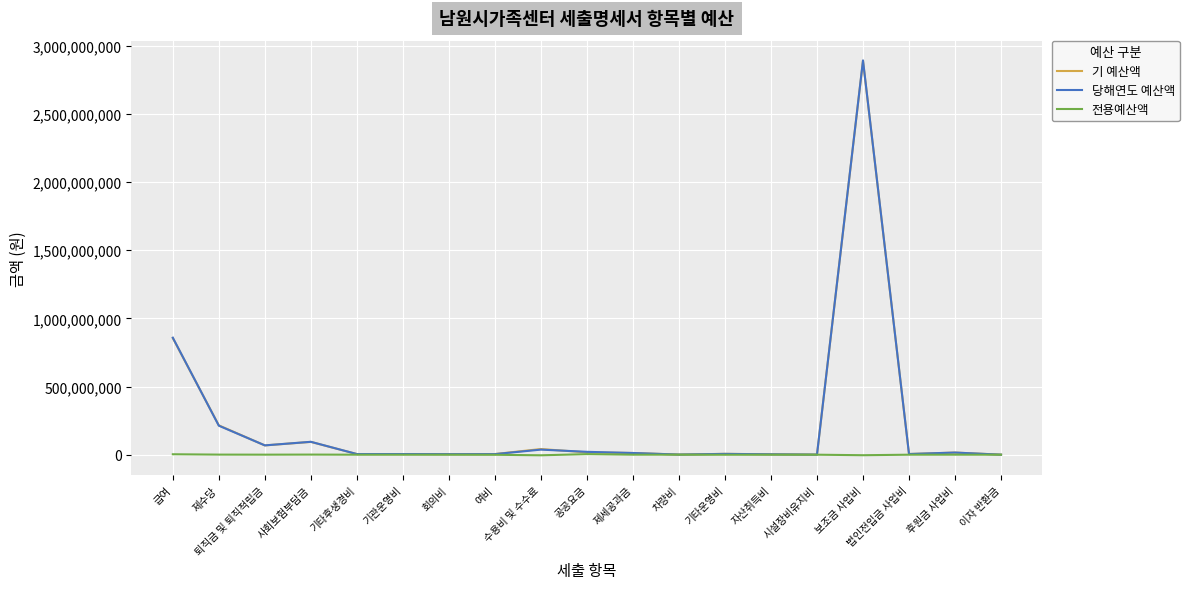

Which category has the highest value in the 당해연도 예산액 series?

보조금 사업비